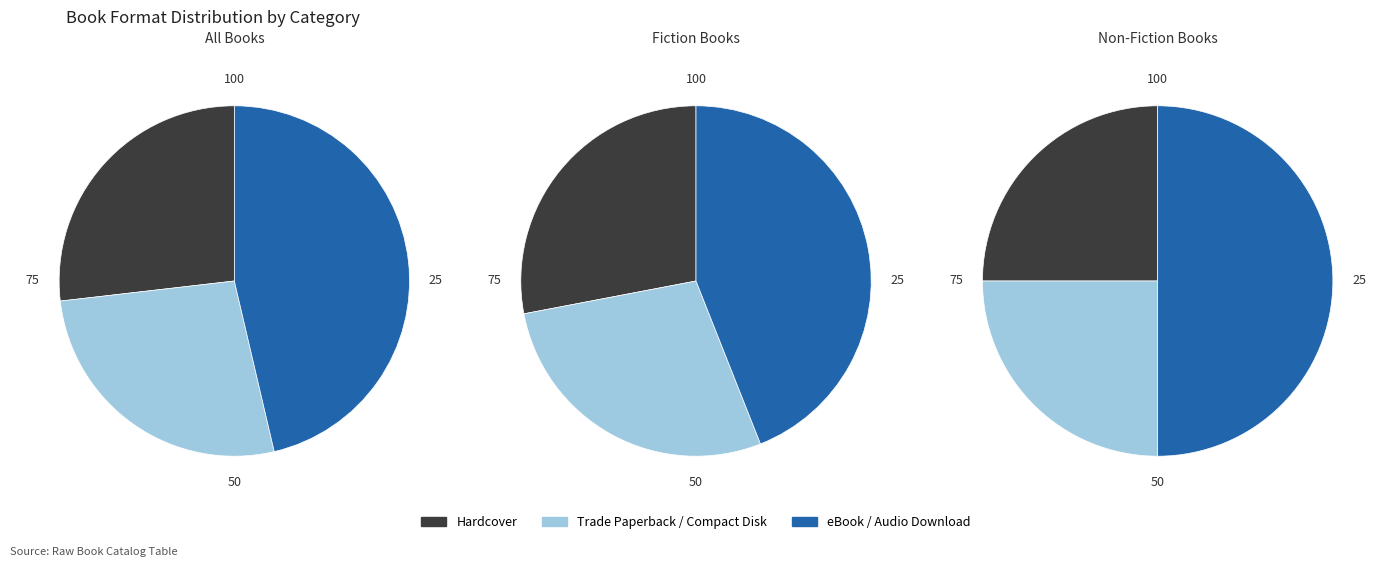

Between Trade Paperback and Hardcover, which is larger?

Hardcover